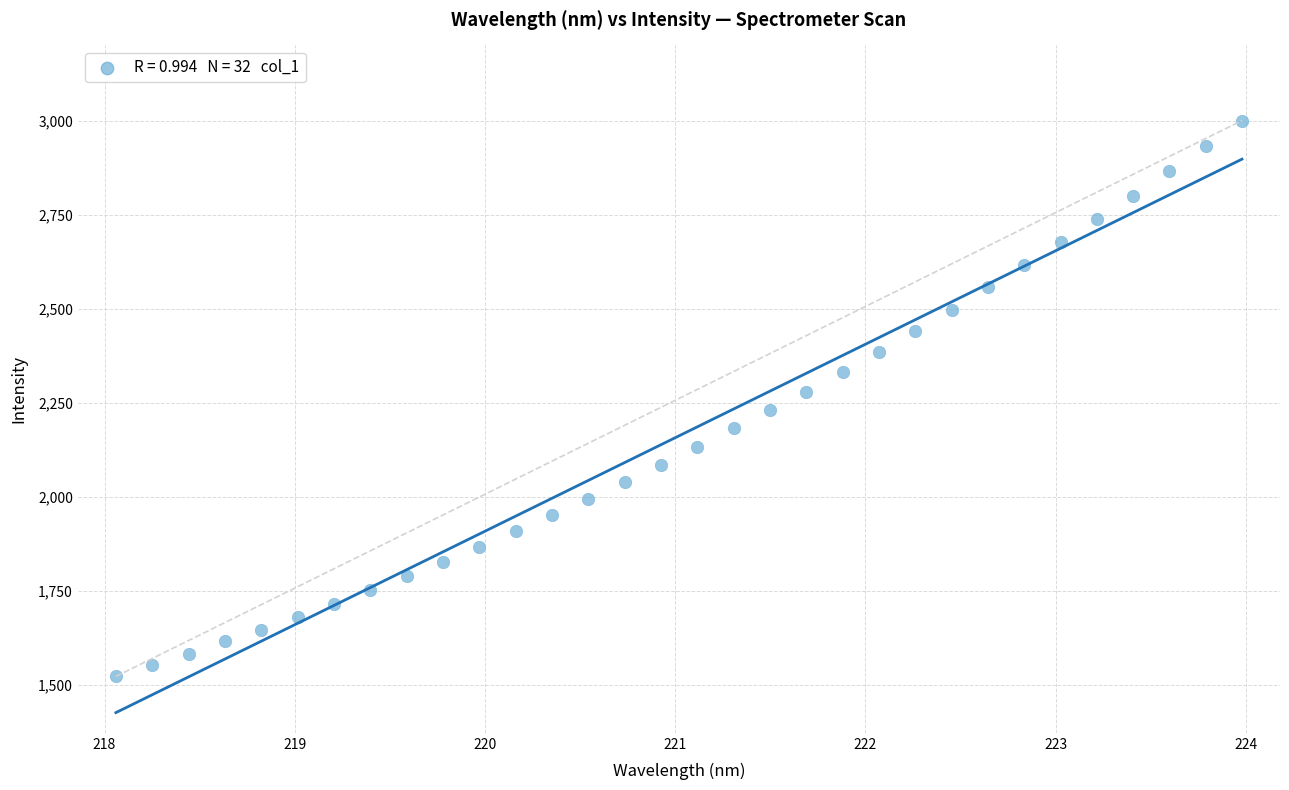

What is the range of X values (max minus min)?

5.9